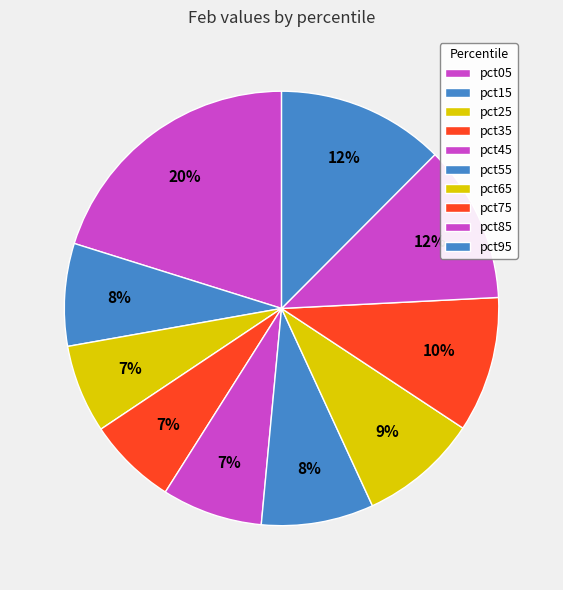

How many segments does this pie chart have?

10